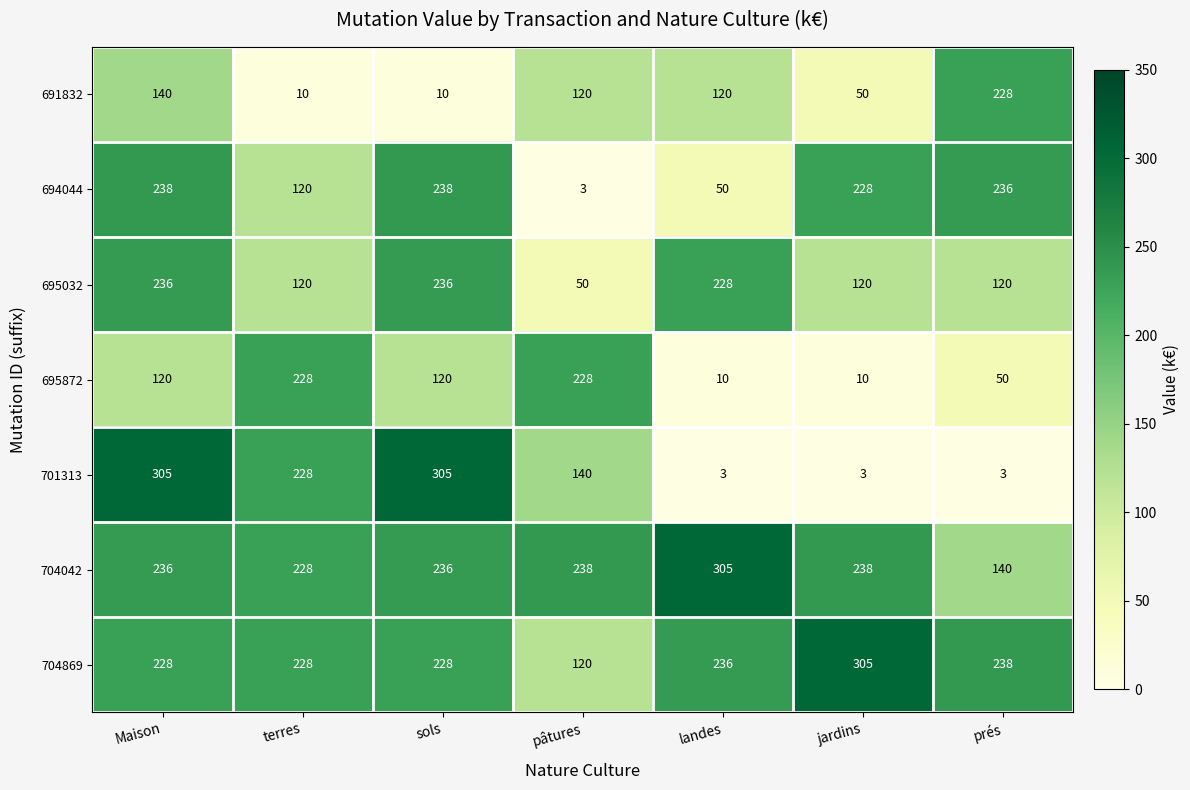

What is the difference between the second highest and minimum values in the 695872 series?

218